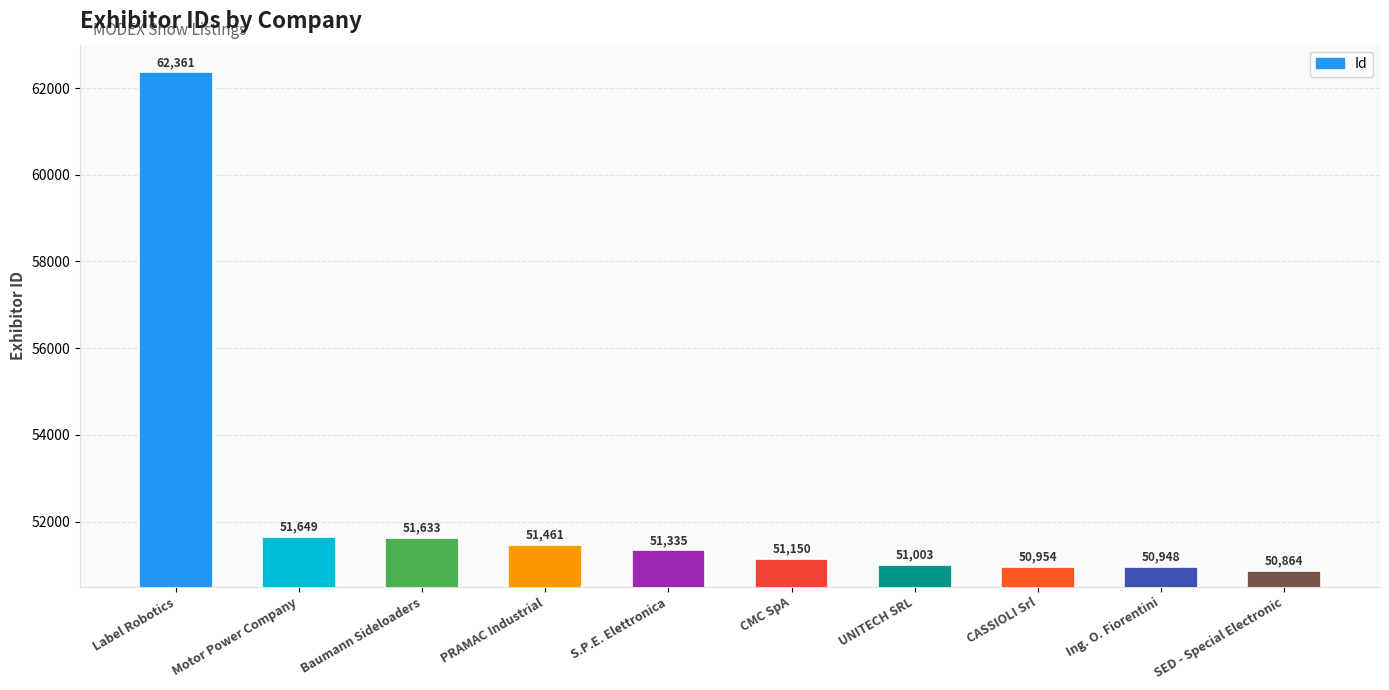

Reading left to right, extract all data points from this chart.

Label Robotics=62361	Motor Power Company=51649	Baumann Sideloaders=51633	PRAMAC Industrial=51461	S.P.E. Elettronica=51335	CMC SpA=51150	UNITECH SRL=51003	CASSIOLI Srl=50954	Ing. O. Fiorentini=50948	SED - Special Electronic=50864